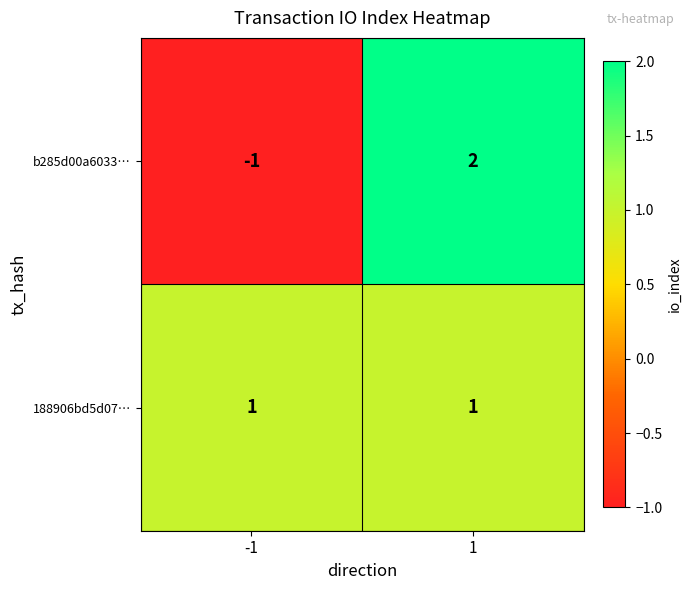

Rank the series at 1 from highest to lowest value.

b285d00a6033…, 188906bd5d07…